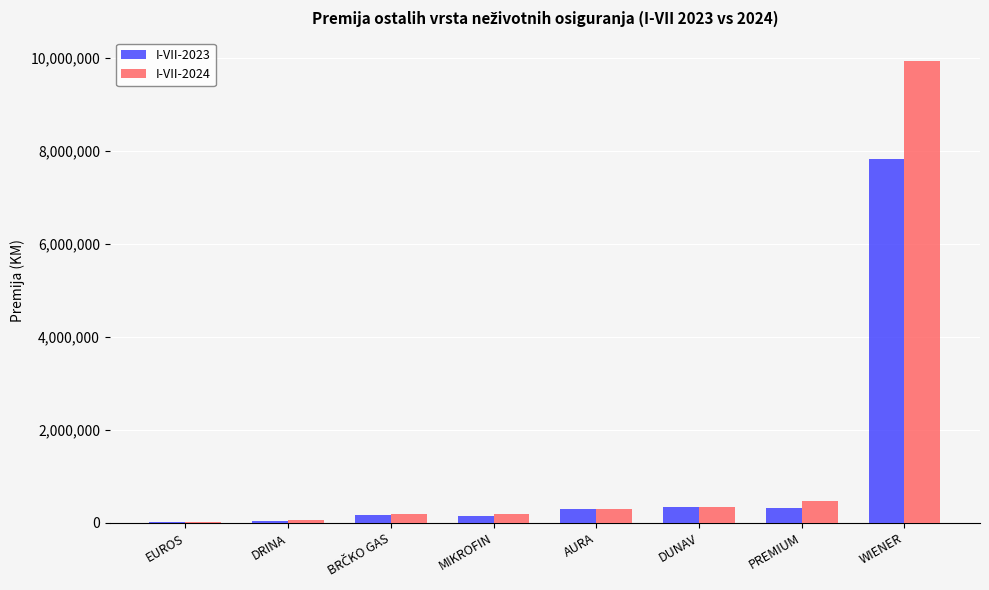

What are all the series names shown in the legend?

I-VII-2023, I-VII-2024